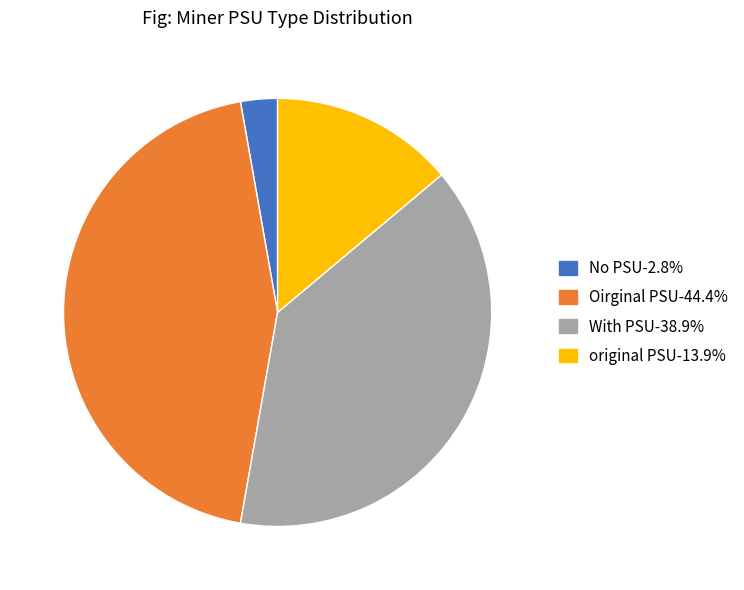

Is there a majority slice in this chart?

No